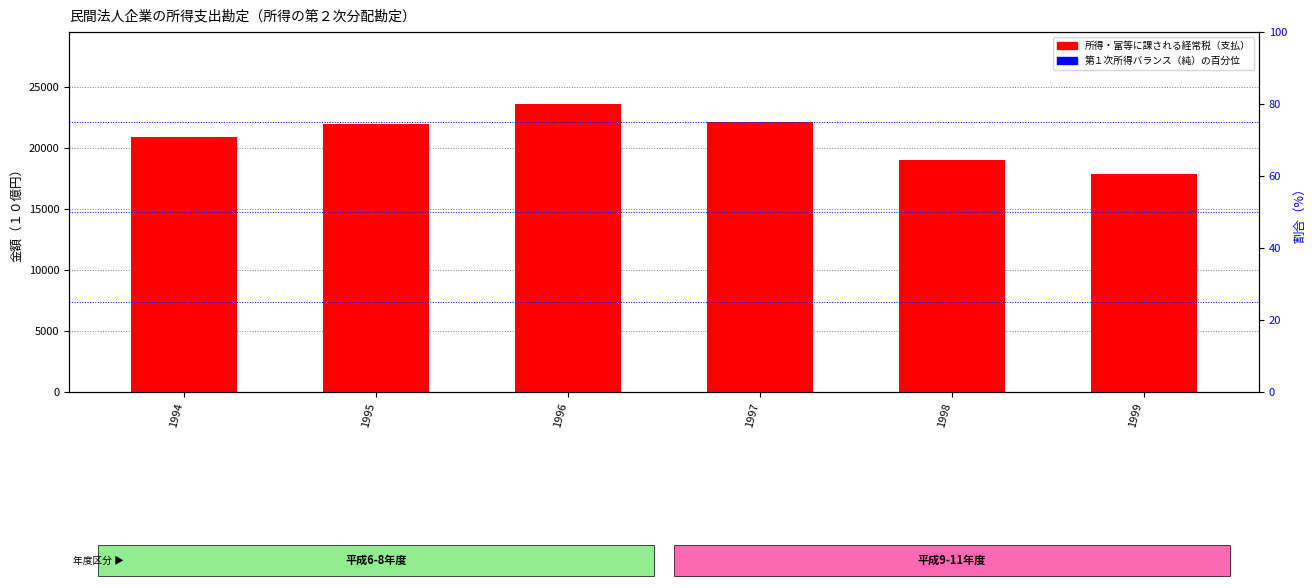

How many groups of bars are there?

6